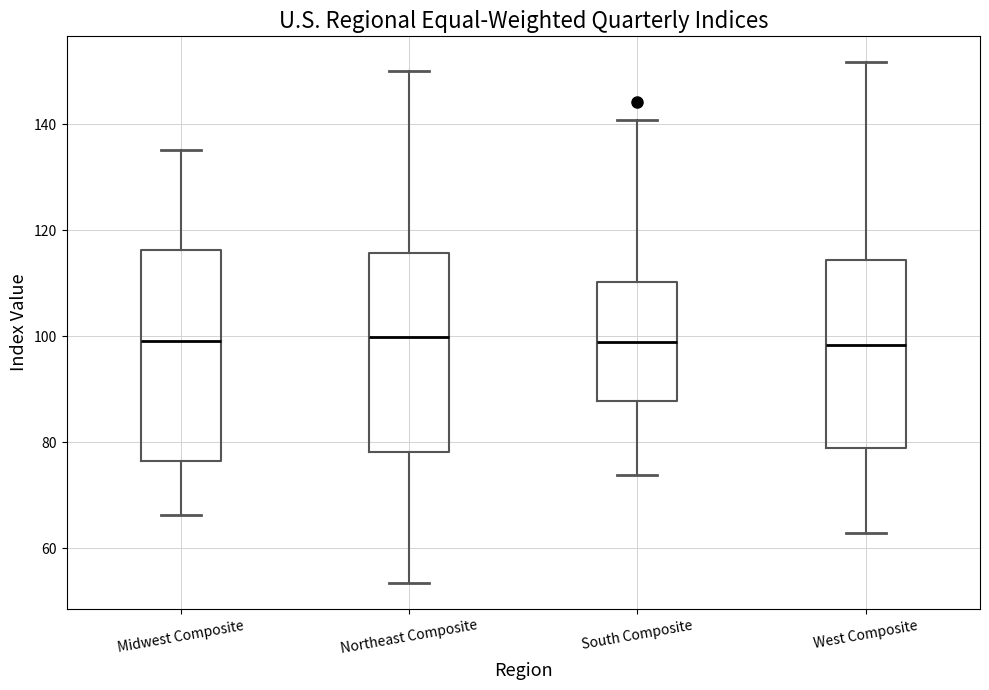

Where does the upper whisker of the box for West Composite end on the y-axis? The values are not printed on the chart, so give them approximately, as read against the axis.

152